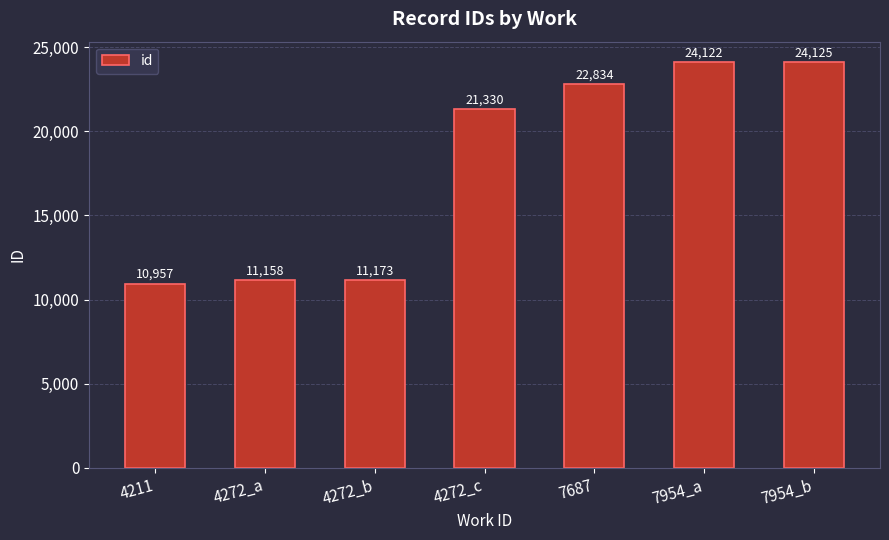

Is it true that the value at 7954_a is 40007?

False